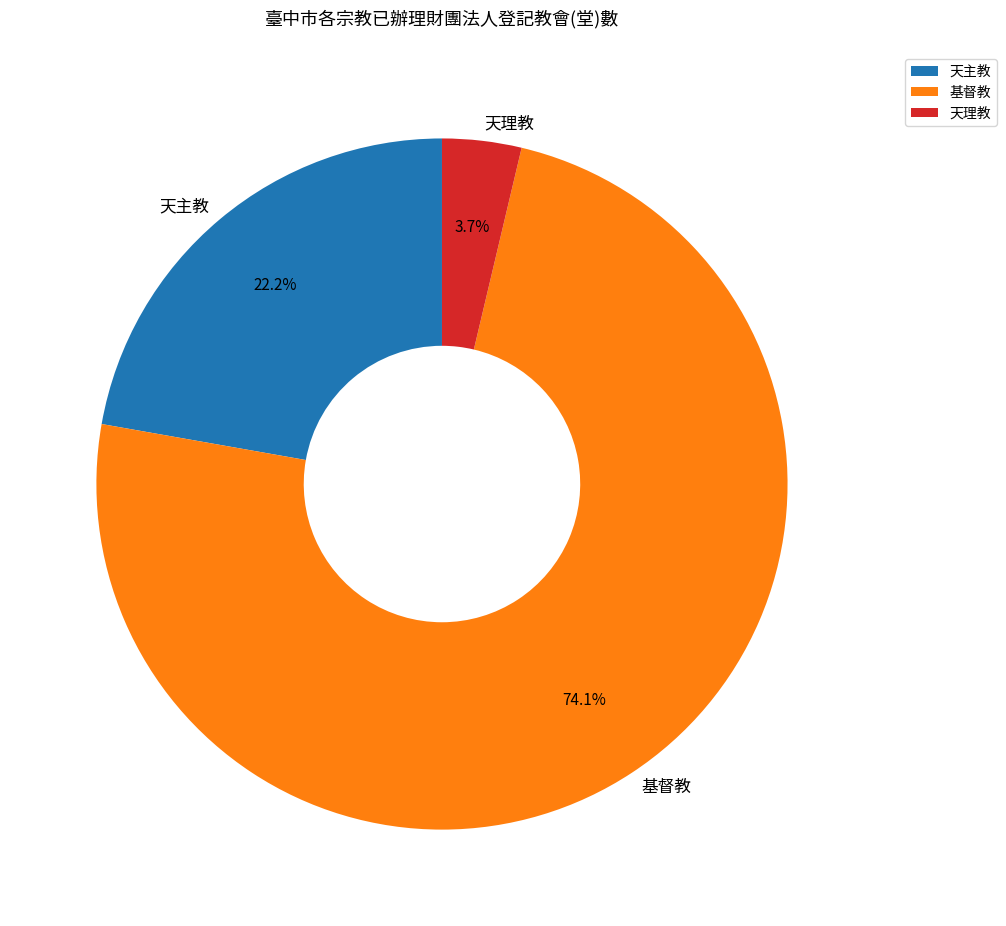

How many segments does this pie chart have?

3